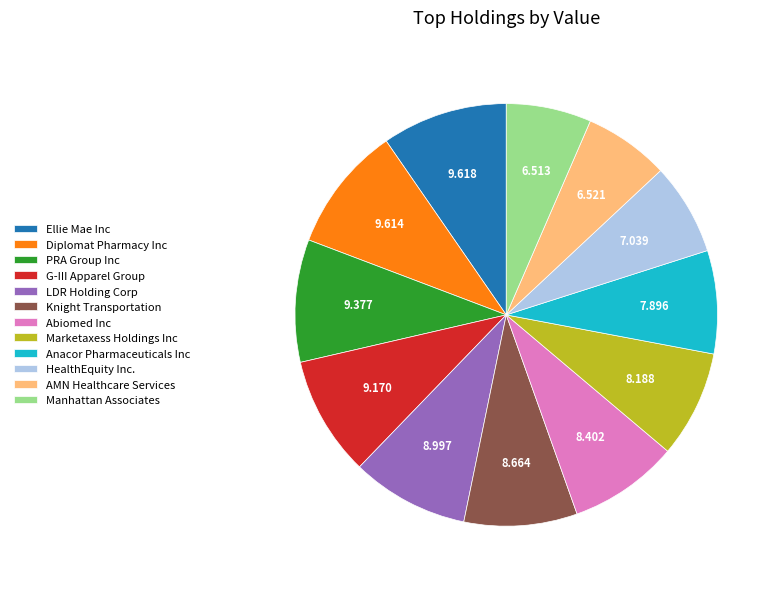

The G-III Apparel Group slice represents 20% of the pie. True or false?

False